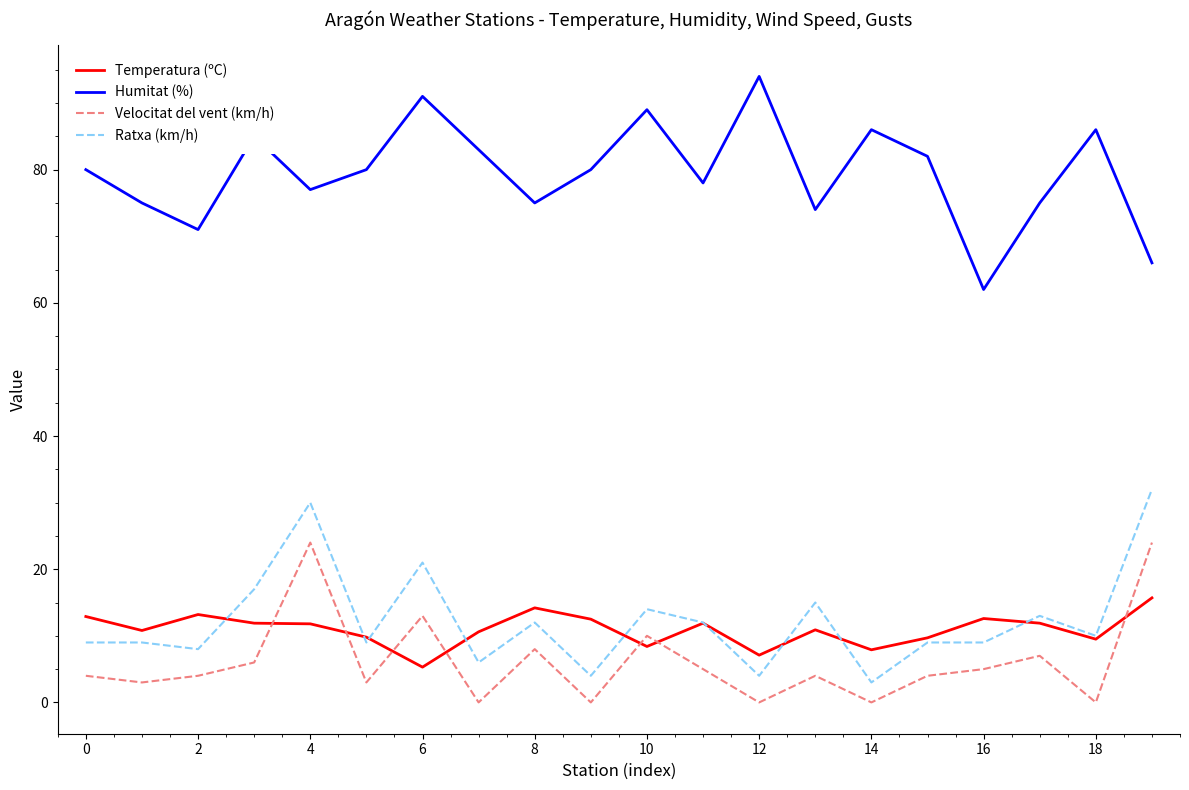

True or false: Humitat (%) and Ratxa (km/h) cross at least once.

False